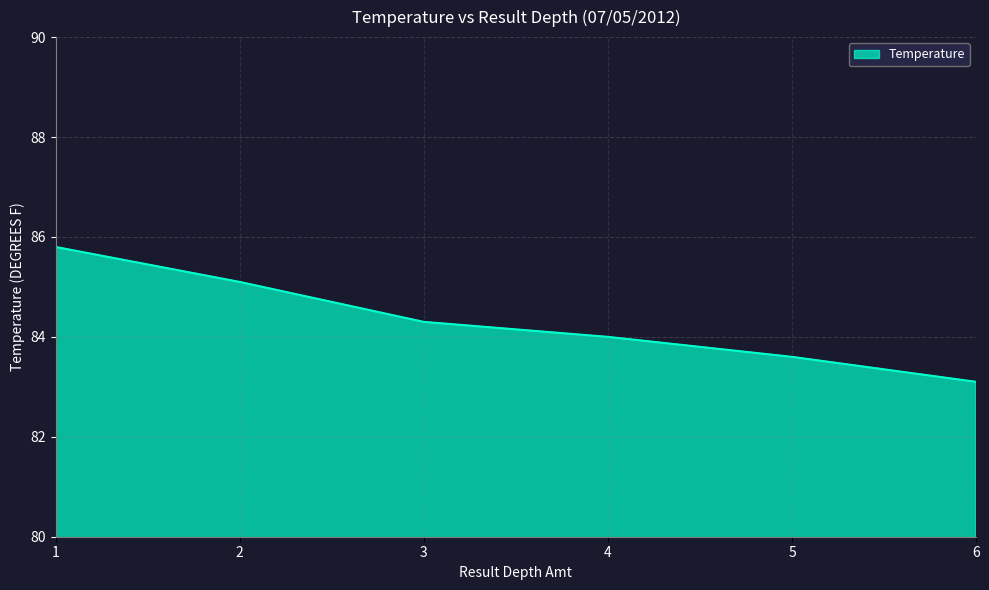

Does the chart display data point markers on the line(s)?

No